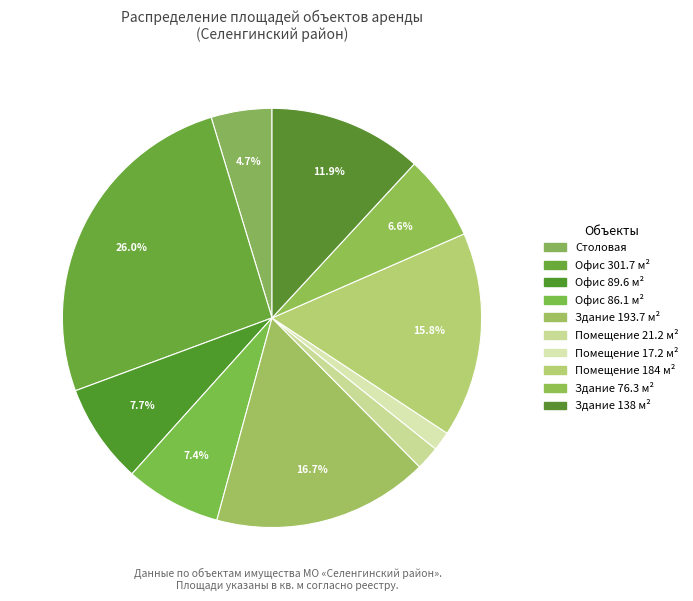

Count the number of slices in the pie.

10